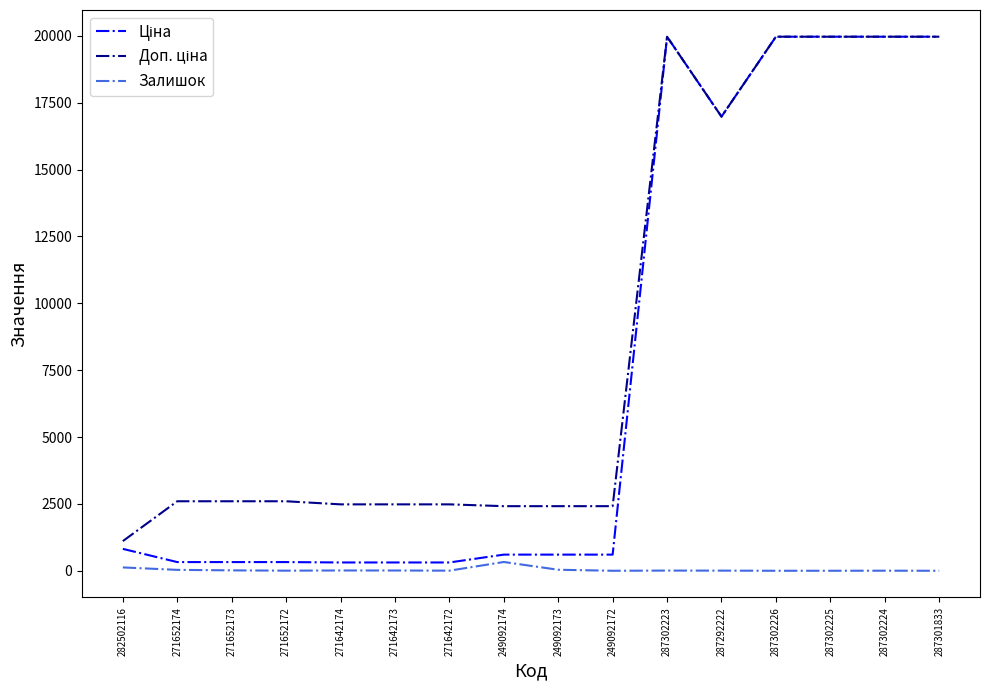

What is the difference between the highest and lowest values at 249092172?

2414.8